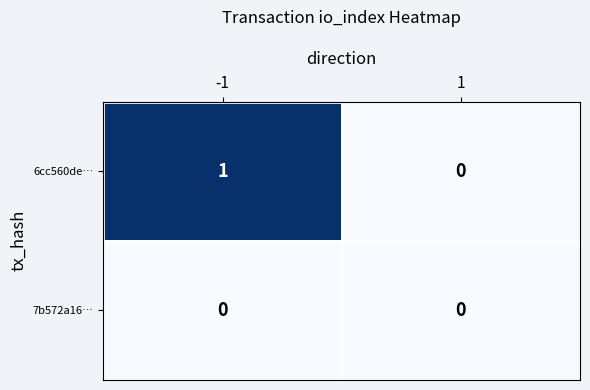

Which series has the largest range (max minus min)?

6cc560de…